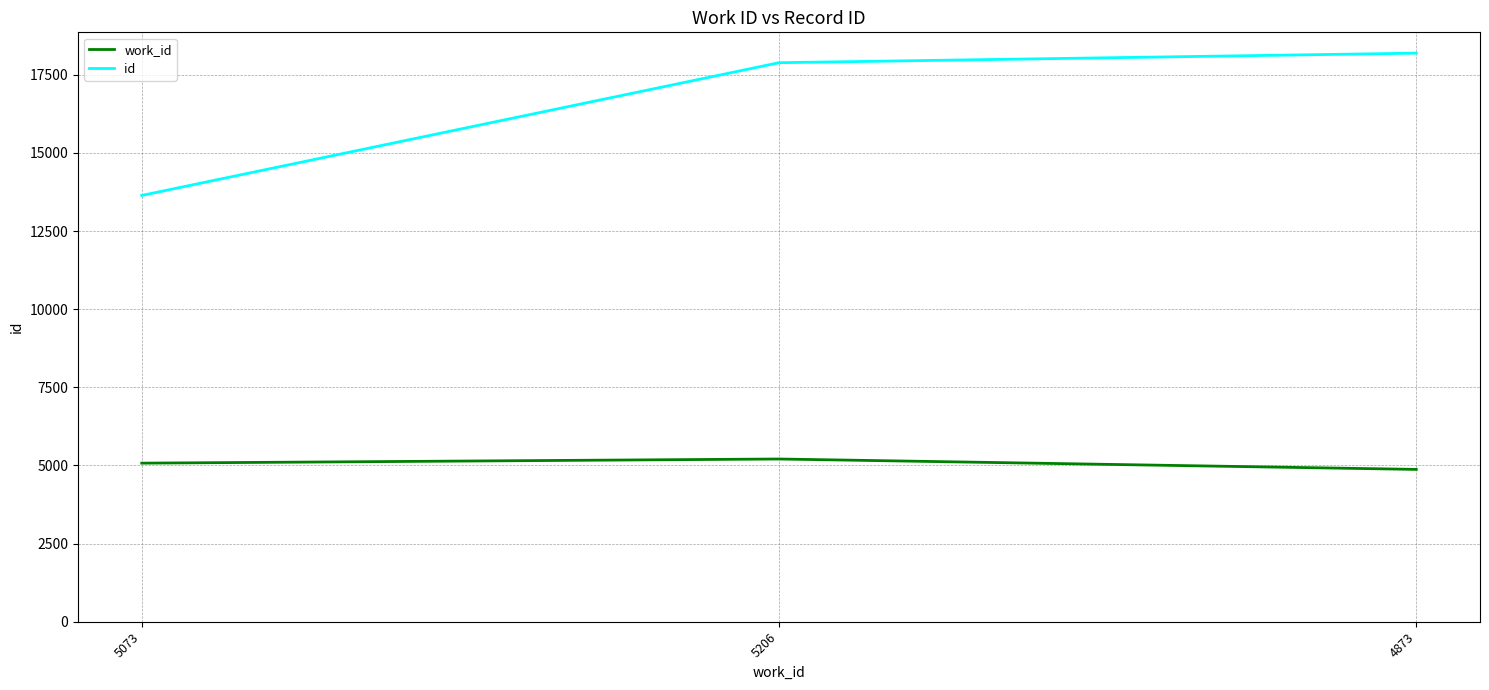

What is the maximum value for id?

18190